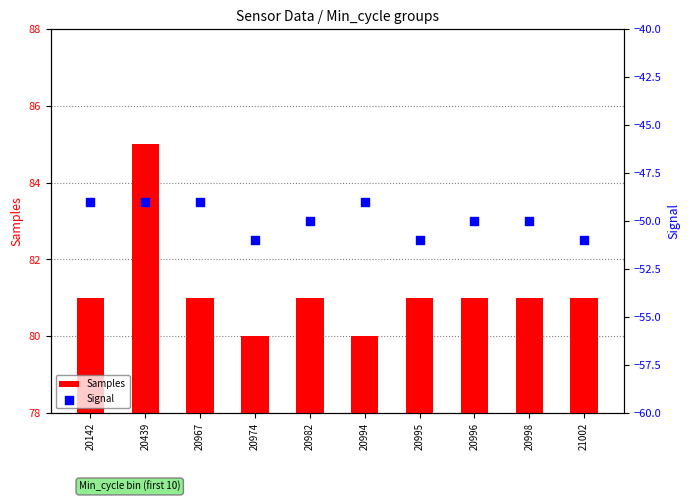

At how many categories does at least one series exceed -6?

10